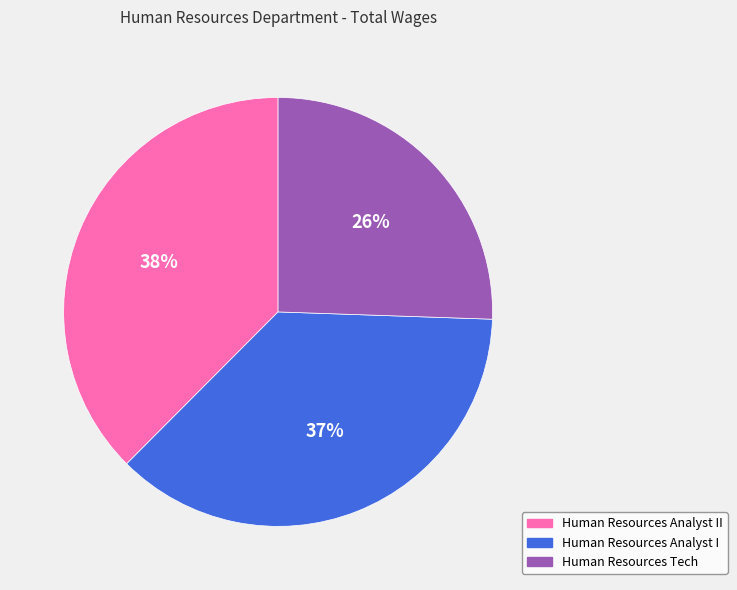

Which category has the biggest portion of the pie?

Human Resources Analyst II